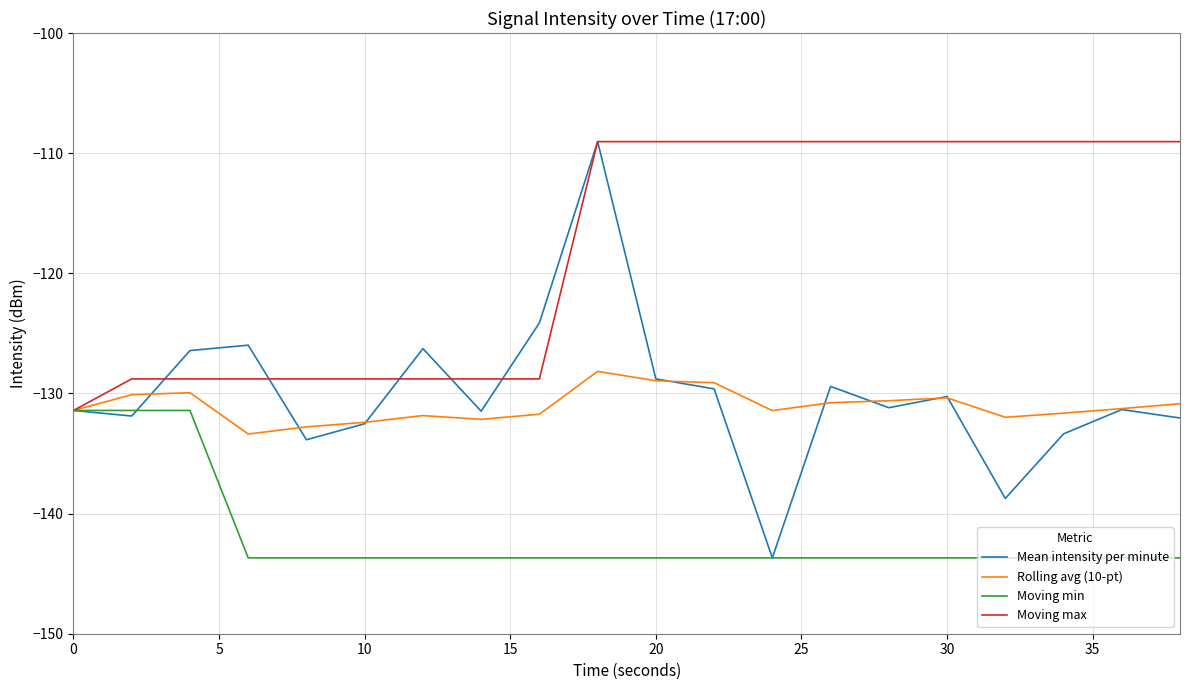

Which series has the widest spread of values?

Mean intensity per minute